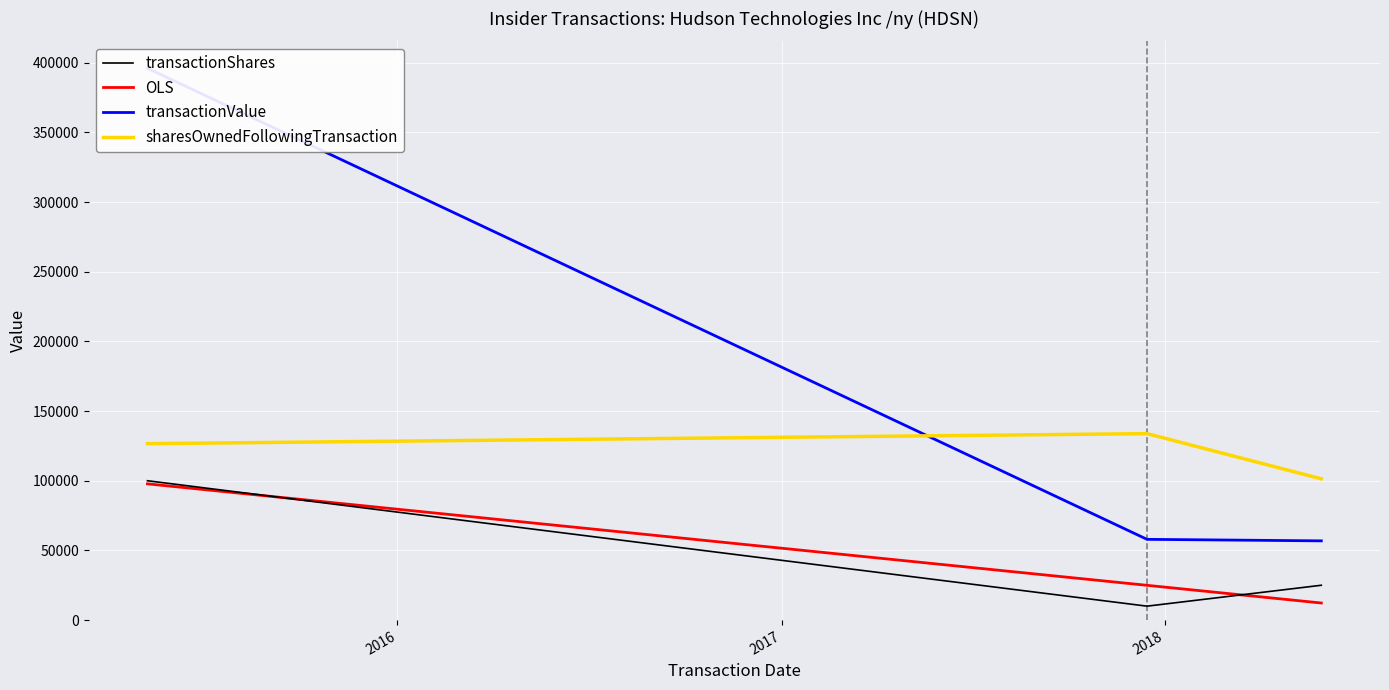

What is the minimum value for transactionShares?

10000